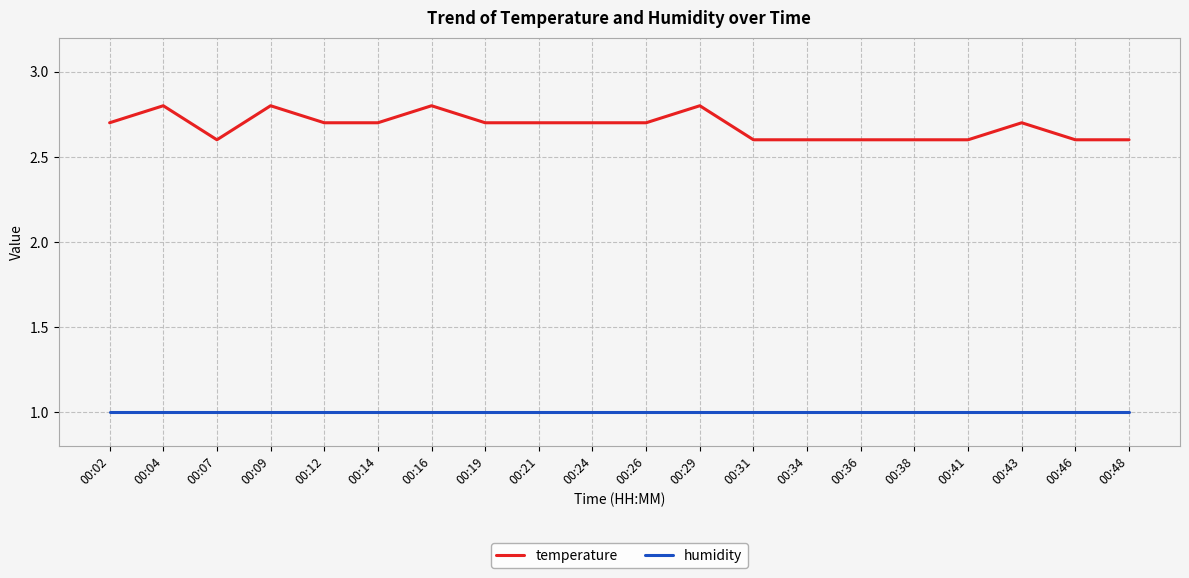

What is the sum of the humidity values at 00:04 and 00:07?

2.0